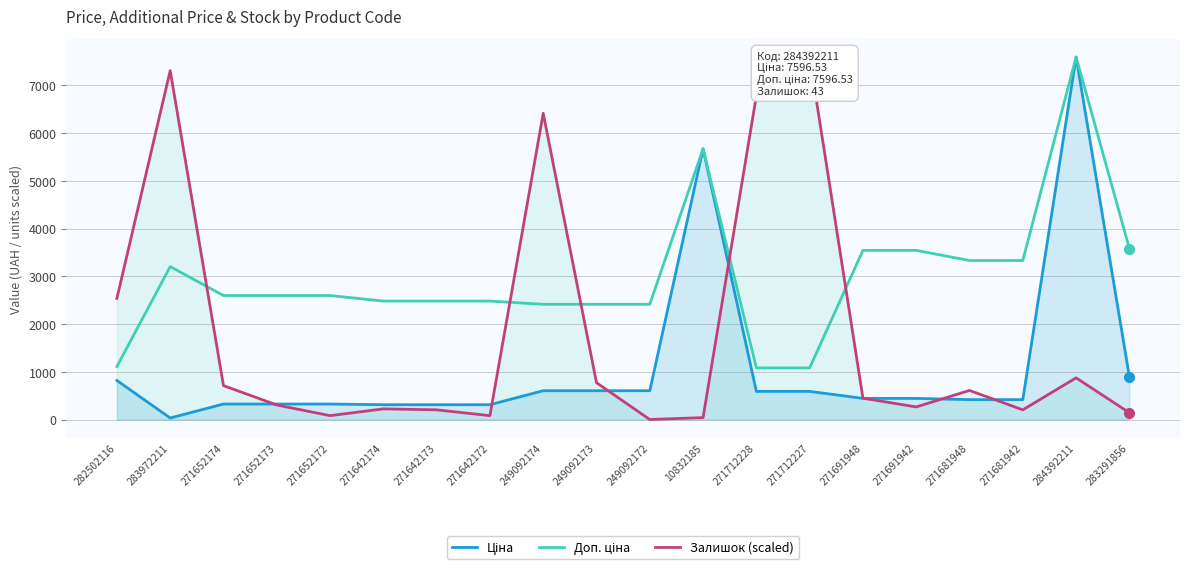

Which category has the highest value in the Доп. ціна series?

284392211